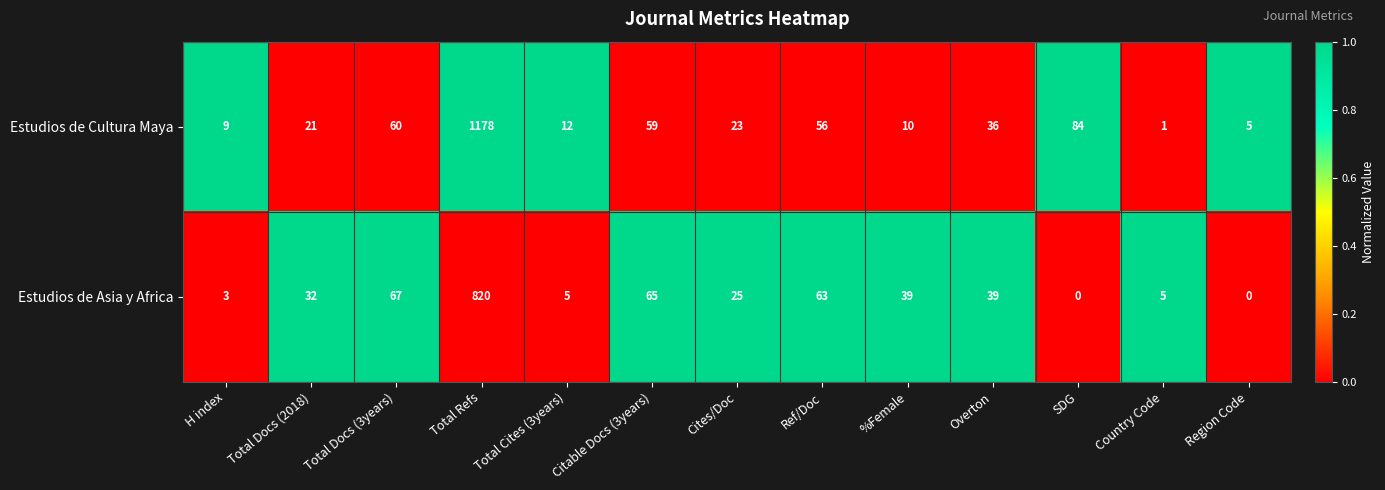

True or false: Estudios de Asia y Africa has a value of 113 at Ref/Doc.

False